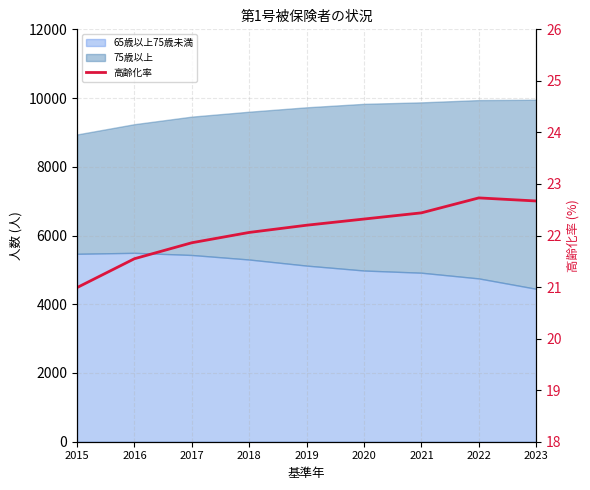

Rank the categories by value from highest to lowest.

2022, 2023, 2021, 2020, 2019, 2018, 2017, 2016, 2015